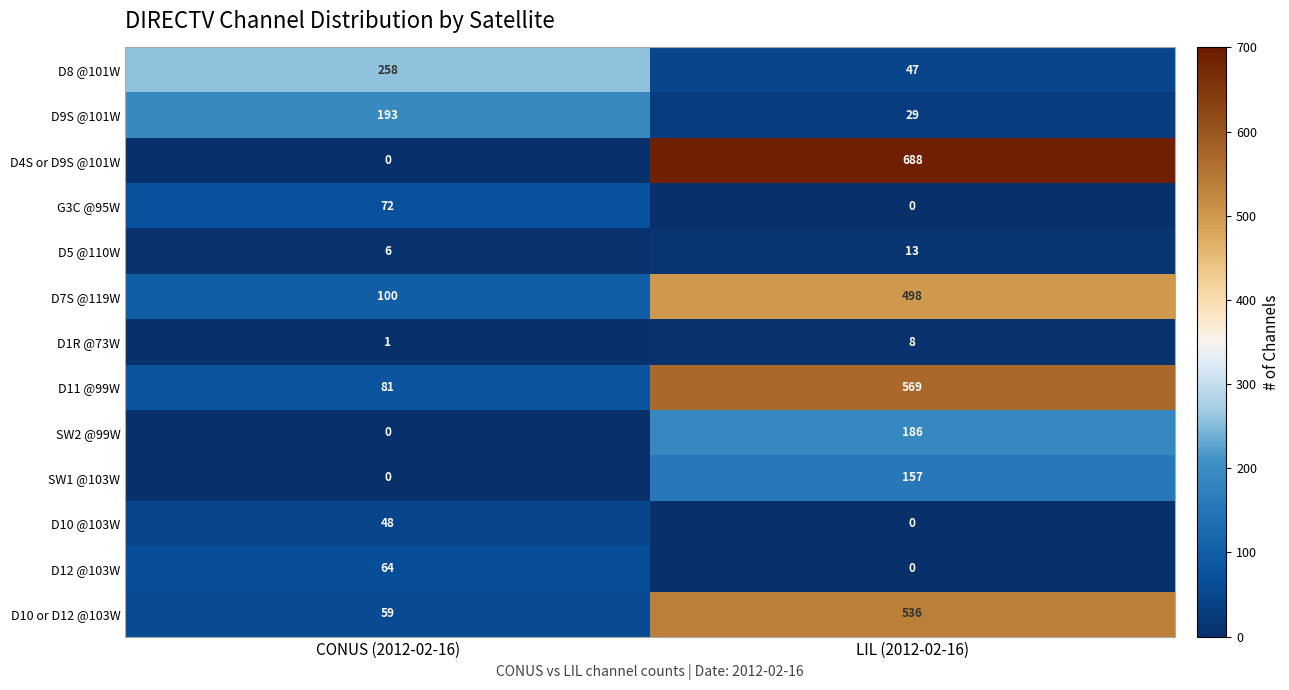

What is the difference between the highest and lowest values at CONUS (2012-02-16)?

258